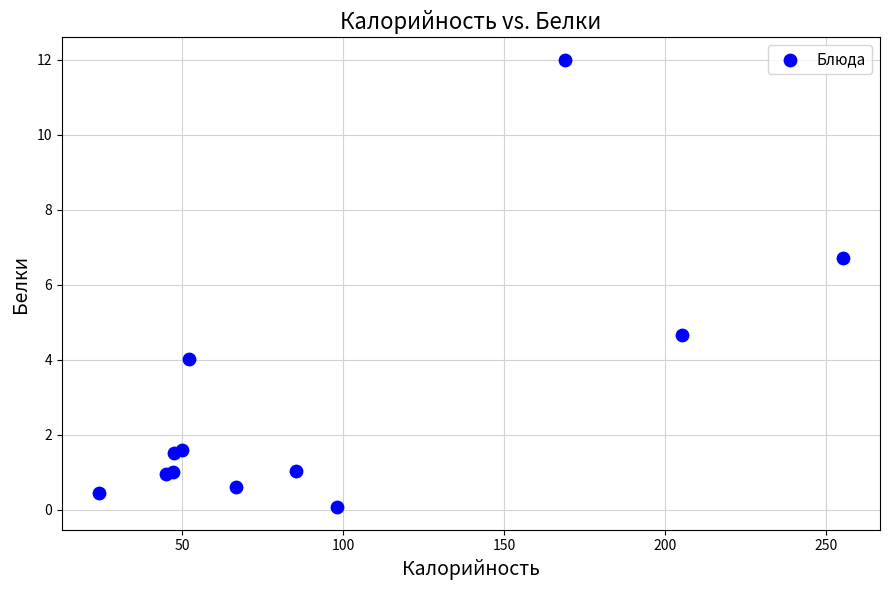

What Y value in the scatter plot is closest to 6?

6.7